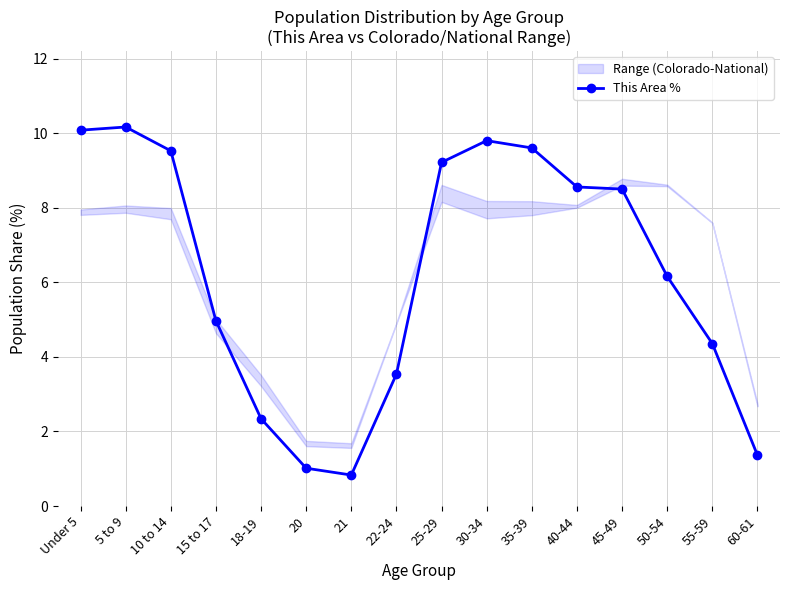

Rank the categories by value from highest to lowest.

5 to 9, Under 5, 30-34, 35-39, 10 to 14, 25-29, 40-44, 45-49, 50-54, 15 to 17, 55-59, 22-24, 18-19, 60-61, 20, 21